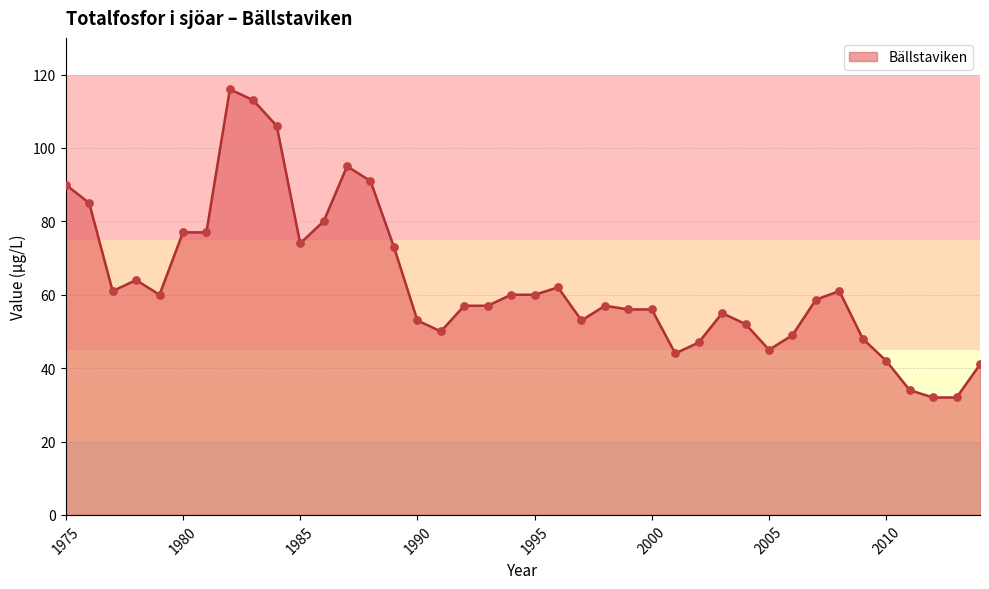

What is the smallest value displayed?

32.0